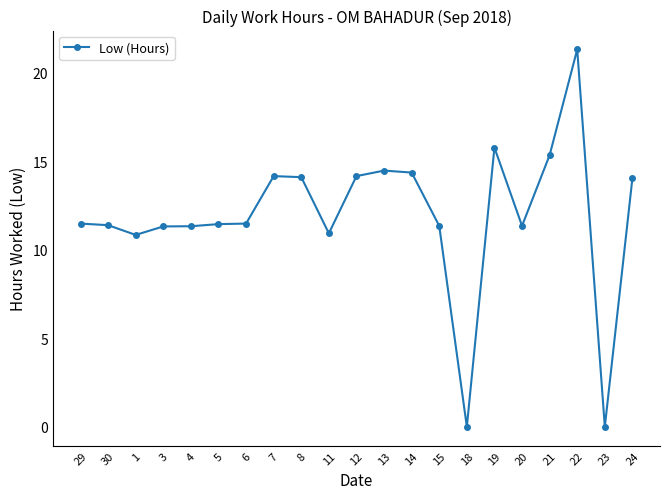

What is the difference between the second highest and second lowest values?

15.8